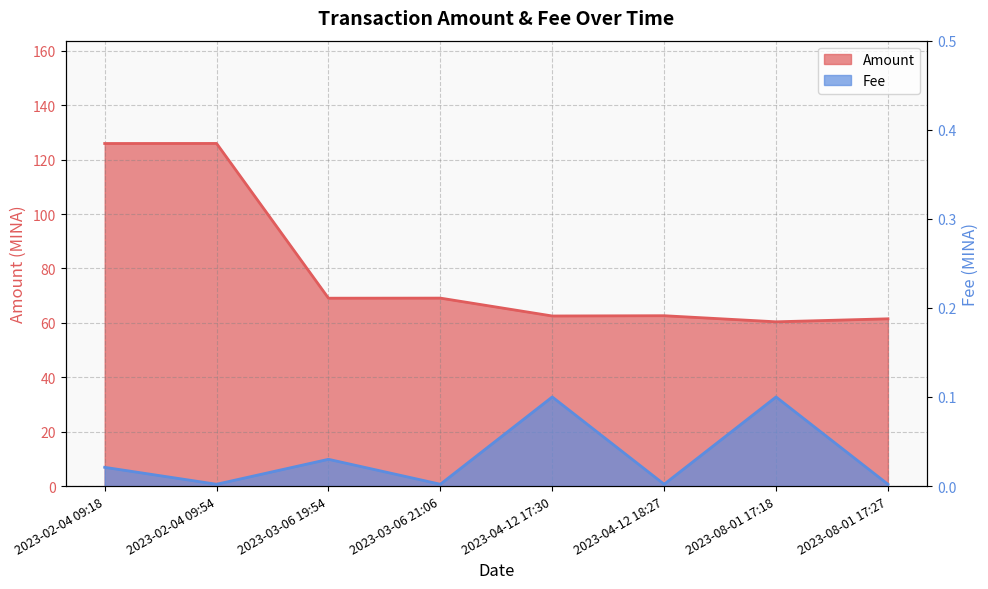

Where is Fee nearest to the value 0?

2023-02-04 09:54